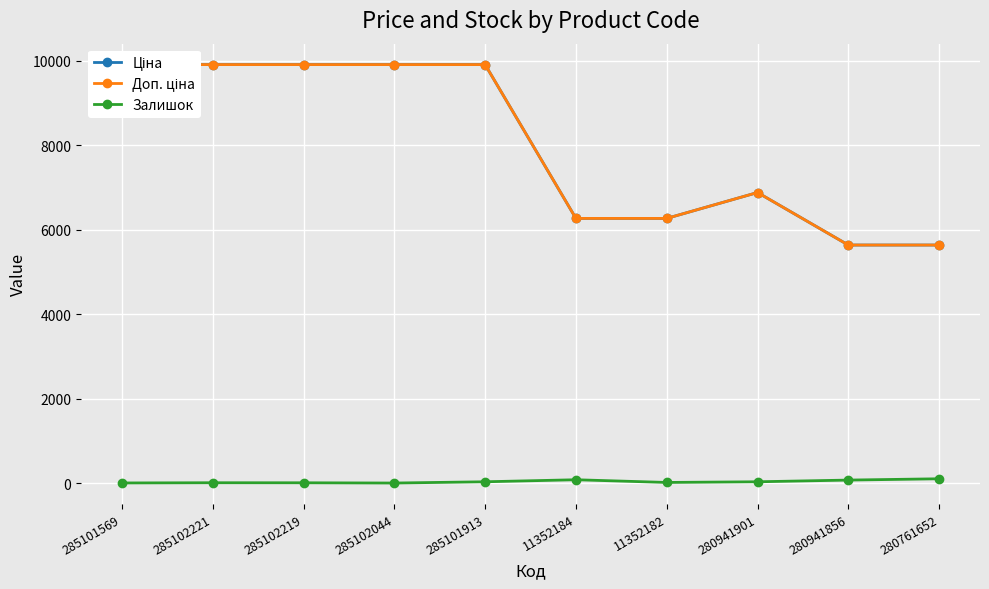

True or false: Ціна and Доп. ціна intersect in this chart.

False